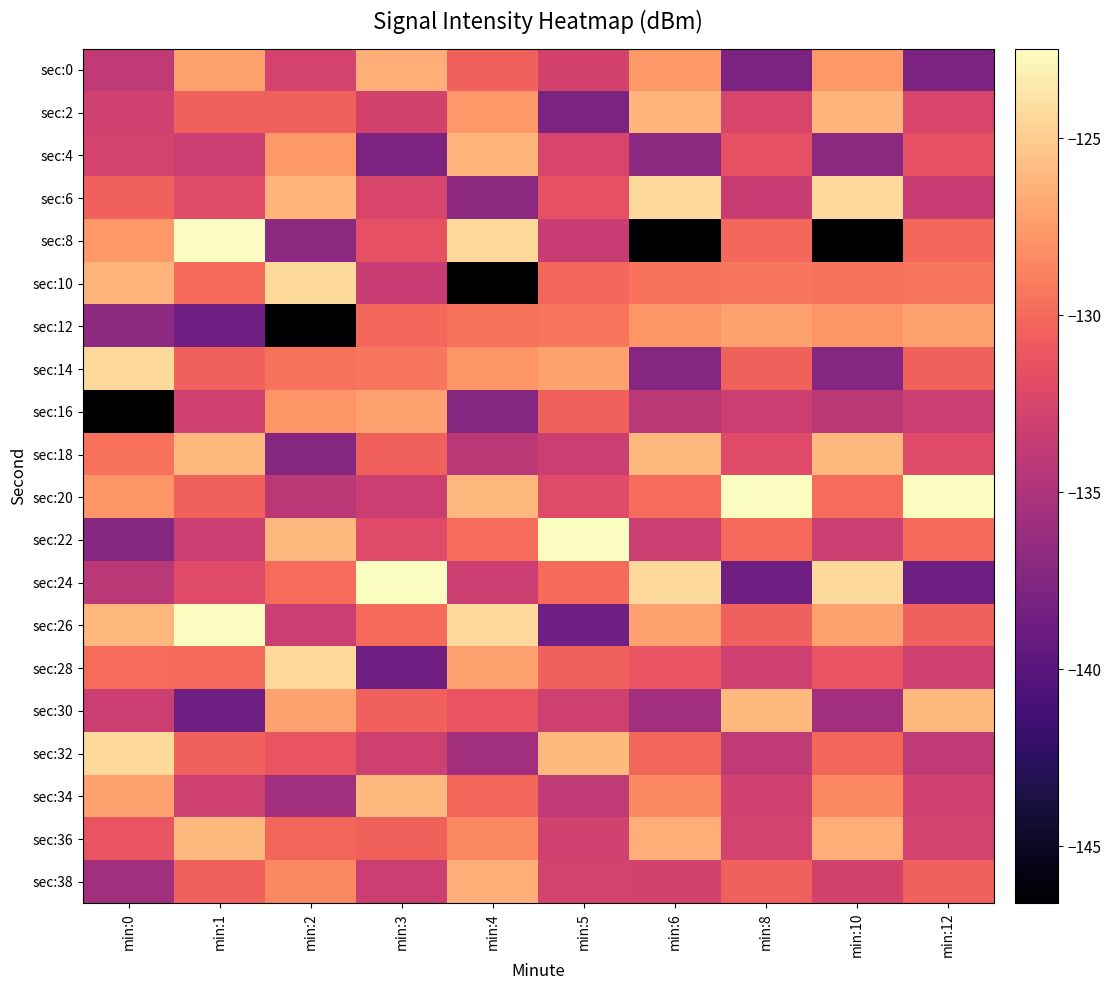

How many data points does each series have?

10